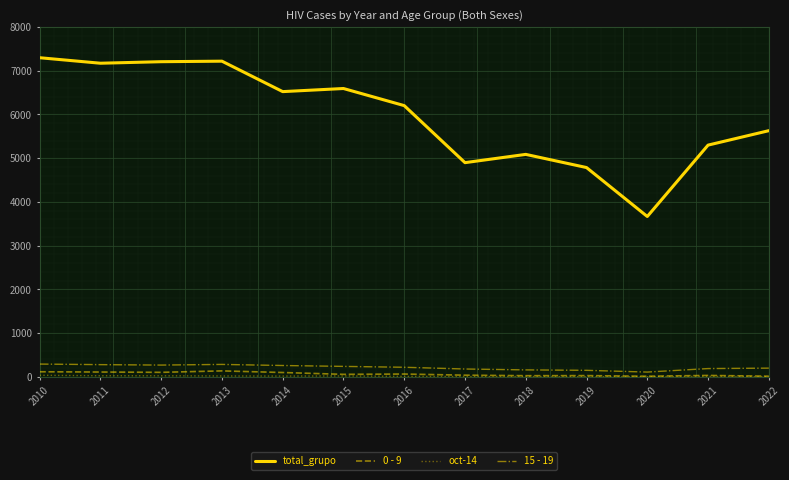

How many categories are shown in the chart?

13